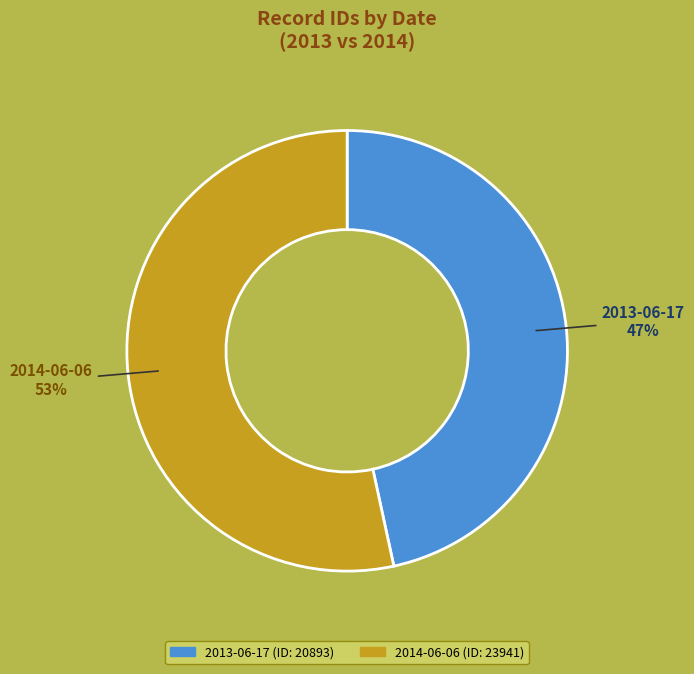

Combined, do 2013-06-17 and 2014-06-06 account for over 50%?

Yes